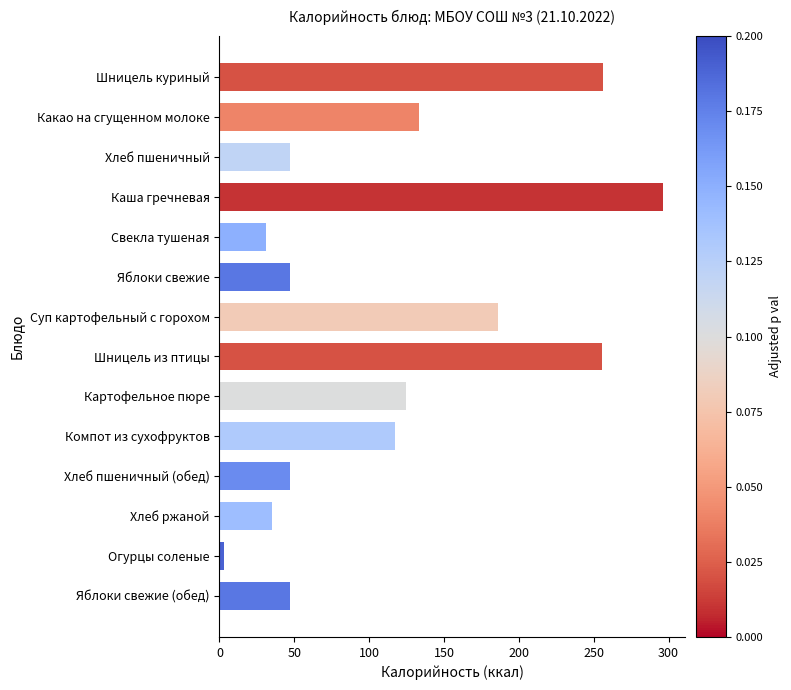

The value at Шницель из птицы is 255.4. True or false?

True